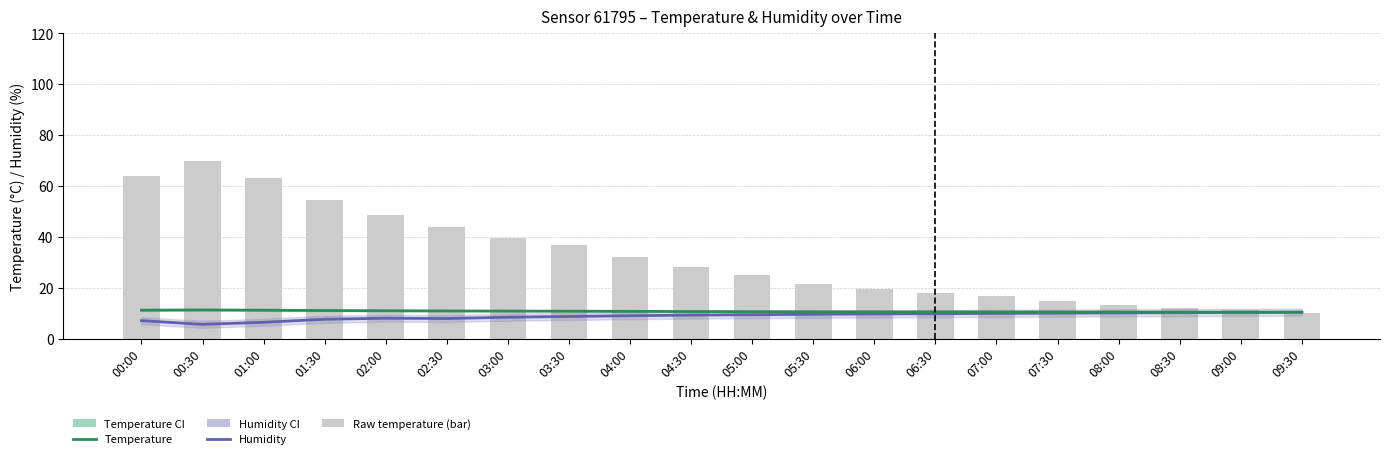

What is the approximate value of Raw temperature (bar) at 04:00?

32.2